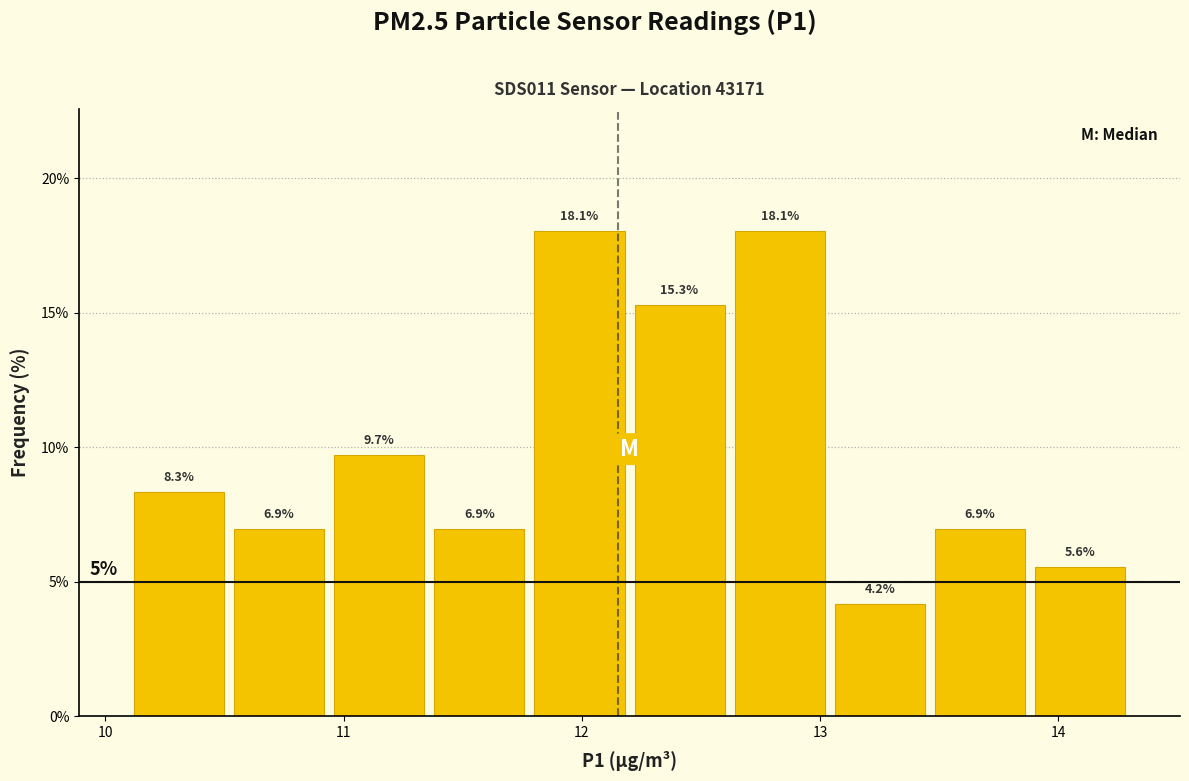

Reading left to right, list every bar in this chart as the range it spans on the x-axis followed by its height. The bar edges are not printed on the chart, so give them approximately, as read against the axis.

10.10 to 10.52: 8.3
10.52 to 10.94: 6.9
10.94 to 11.36: 9.7
11.36 to 11.78: 6.9
11.78 to 12.20: 18.1
12.20 to 12.62: 15.3
12.62 to 13.04: 18.1
13.04 to 13.46: 4.2
13.46 to 13.88: 6.9
13.88 to 14.30: 5.6